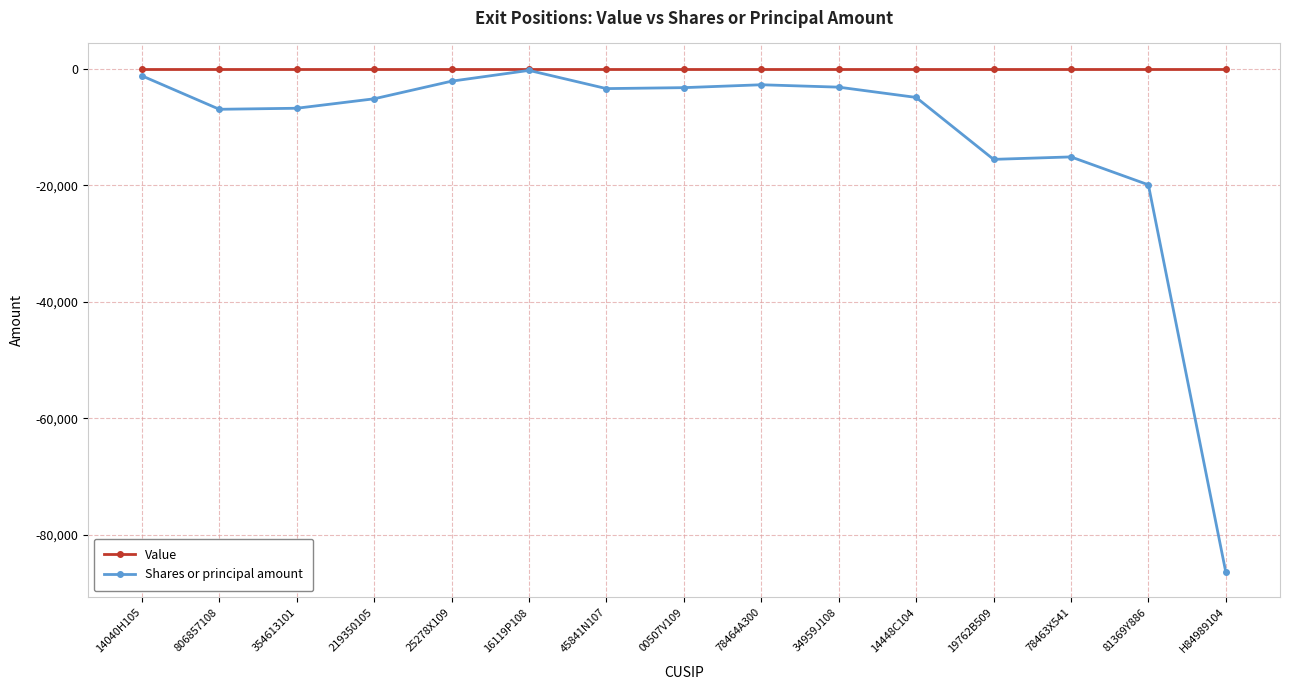

The value of Shares or principal amount at 25278X109 is -2155. True or false?

True